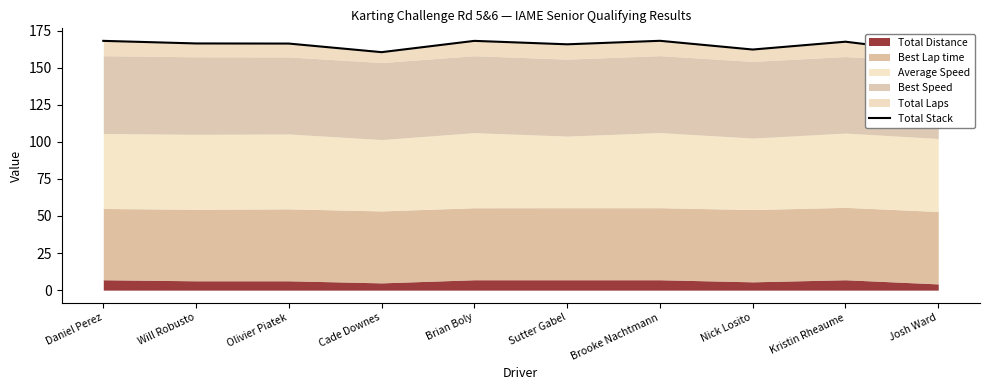

Reading left to right, what are all the values shown in this chart?

Daniel Perez=168.1	Will Robusto=166.3	Olivier Piatek=166.2	Cade Downes=160.4	Brian Boly=168.1	Sutter Gabel=165.7	Brooke Nachtmann=168.1	Nick Losito=162.2	Kristin Rheaume=167.5	Josh Ward=159.9